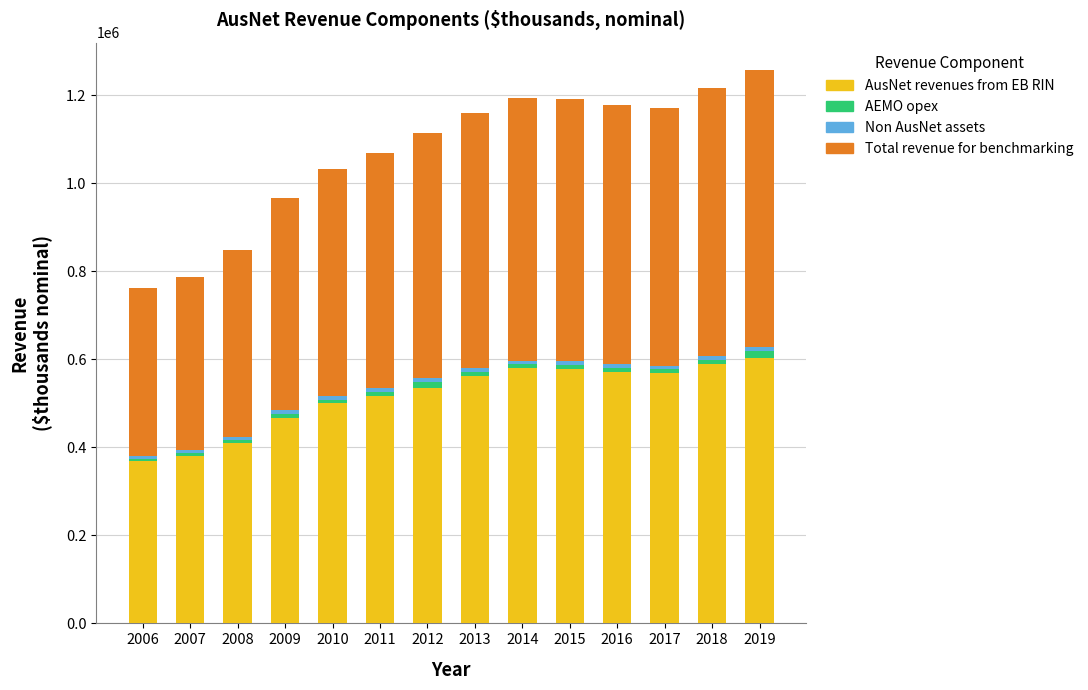

What is the difference between the second highest and second lowest values in the AusNet revenues from EB RIN series?

207303.9